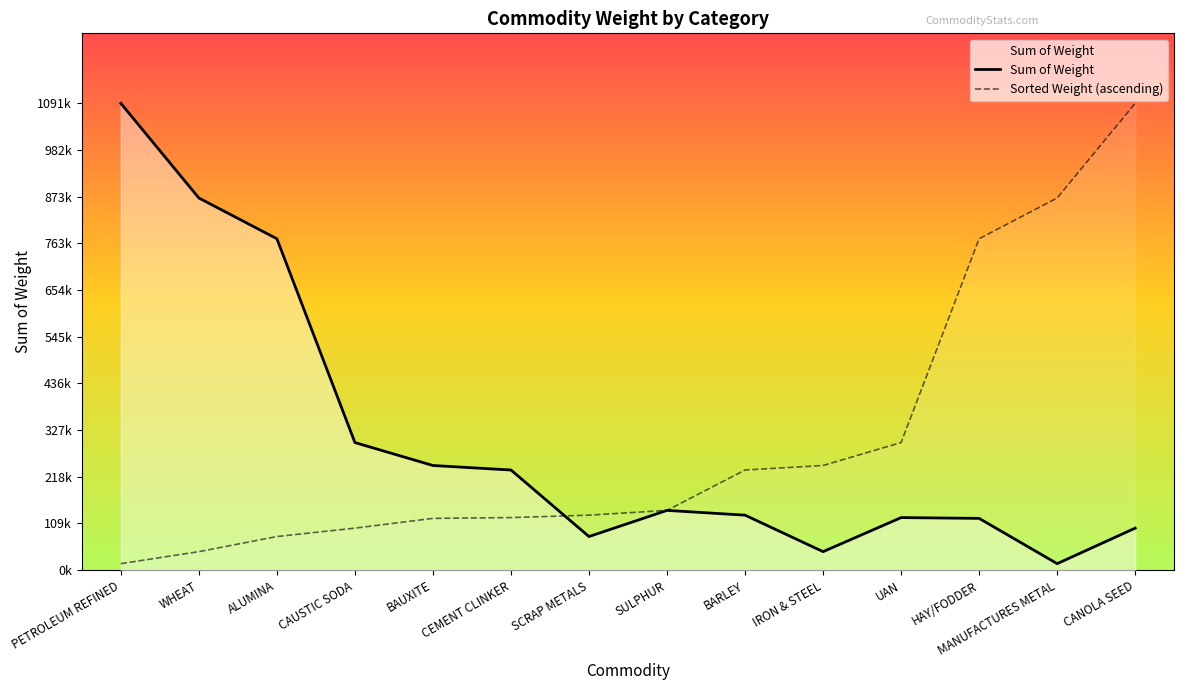

Reading left to right, what are all the values shown in this chart?

Sum of Weight: PETROLEUM REFINED=1091264.6	WHEAT=869954.3	ALUMINA=774748.0	CAUSTIC SODA=298276.8	BAUXITE=244632.0	CEMENT CLINKER=234095.0	SCRAP METALS=78554.8	SULPHUR=139700.0	BARLEY=128539.0	IRON & STEEL=43249.0	UAN=122844.6	HAY/FODDER=121027.6	MANUFACTURES METAL=15174.4	CANOLA SEED=98200.7
Sorted Weight (ascending): PETROLEUM REFINED=15174.4	WHEAT=43249.0	ALUMINA=78554.8	CAUSTIC SODA=98200.7	BAUXITE=121027.6	CEMENT CLINKER=122844.6	SCRAP METALS=128539.0	SULPHUR=139700.0	BARLEY=234095.0	IRON & STEEL=244632.0	UAN=298276.8	HAY/FODDER=774748.0	MANUFACTURES METAL=869954.3	CANOLA SEED=1091264.6